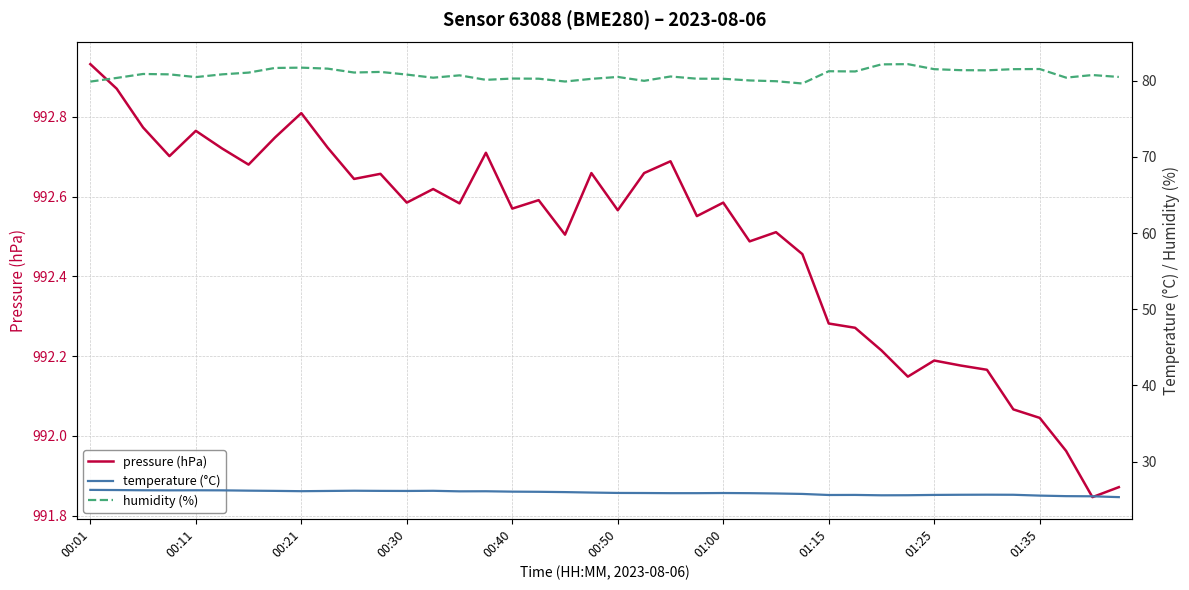

The humidity (%) series shows 80.2 at 01:00. True or false?

True